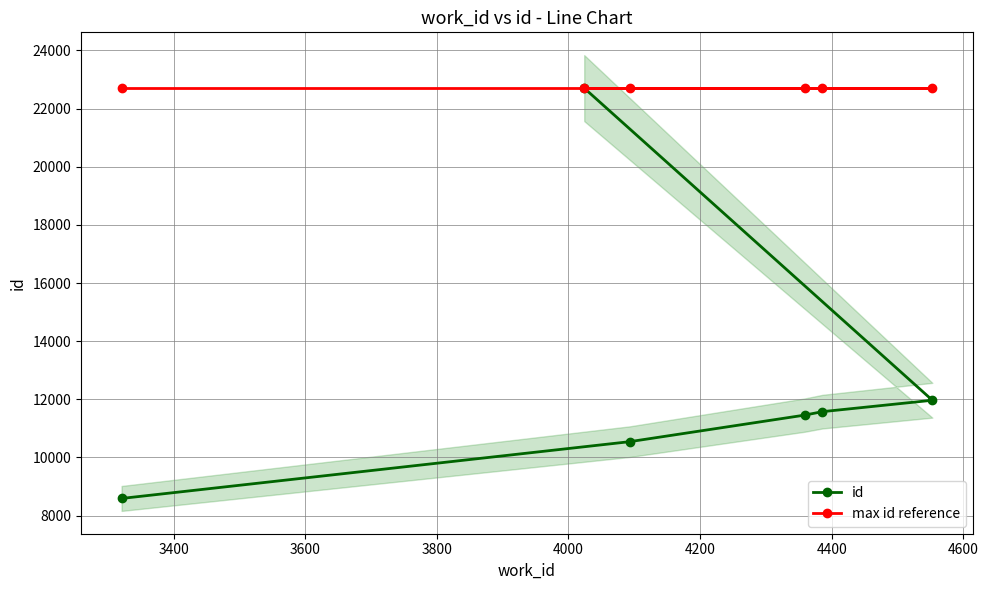

What is the average value of the max id reference series?

22705